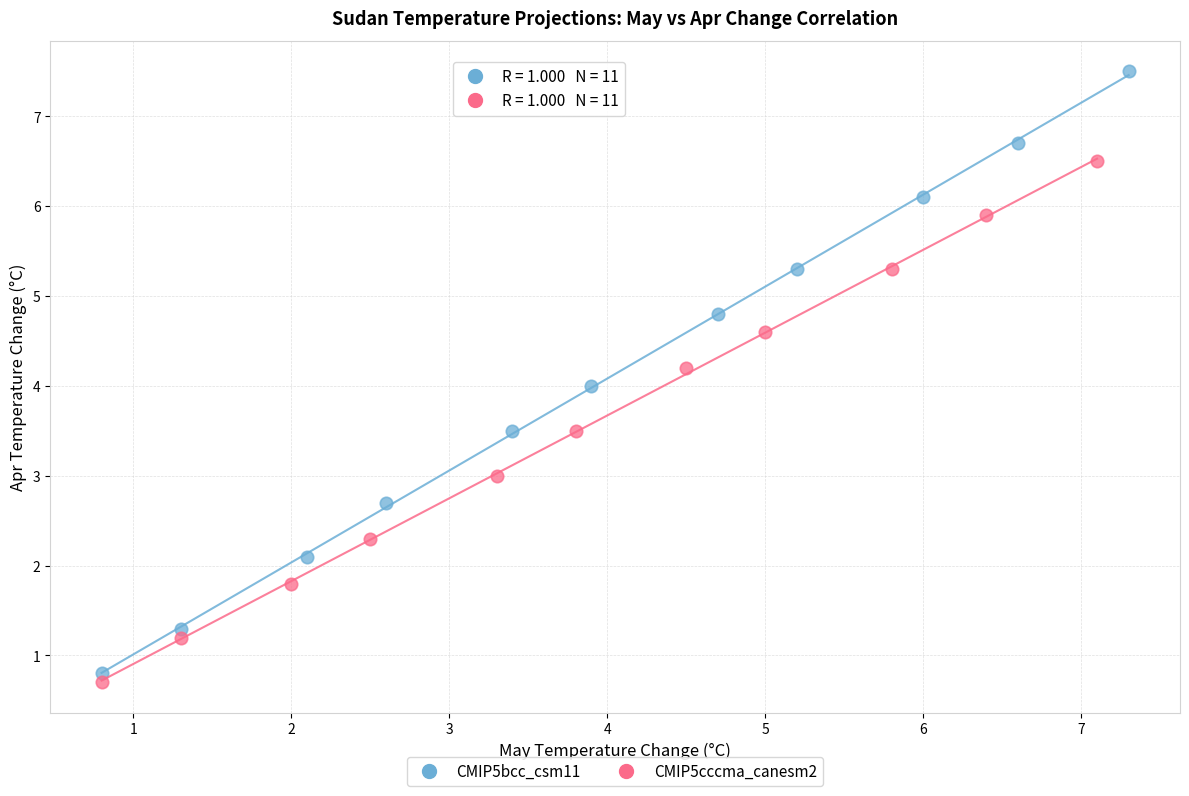

Which series has the widest spread of Y values?

CMIP5bcc_csm11